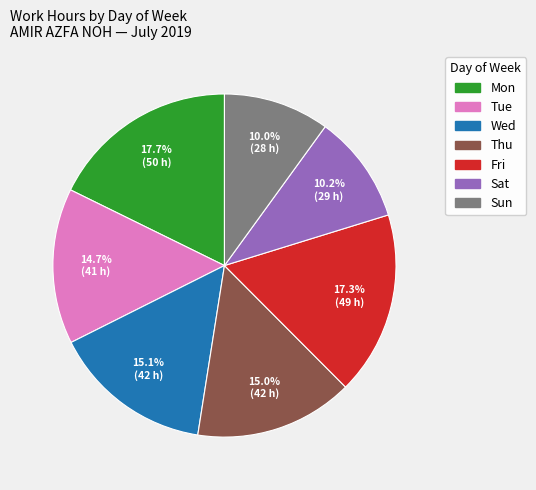

Approximately how many times larger is the value at Sat compared to Sun?

1.0